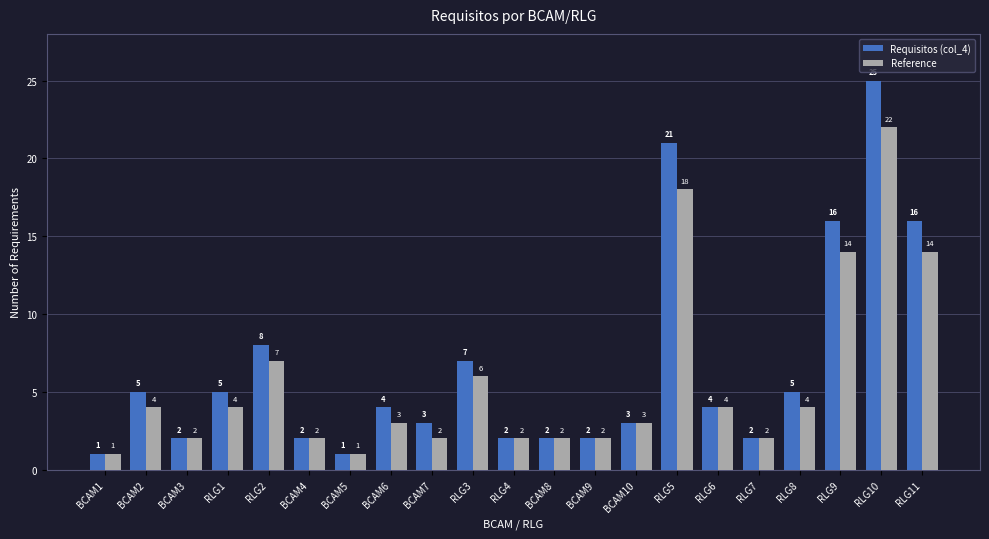

What is the lowest value of the Requisitos (col_4) series?

1